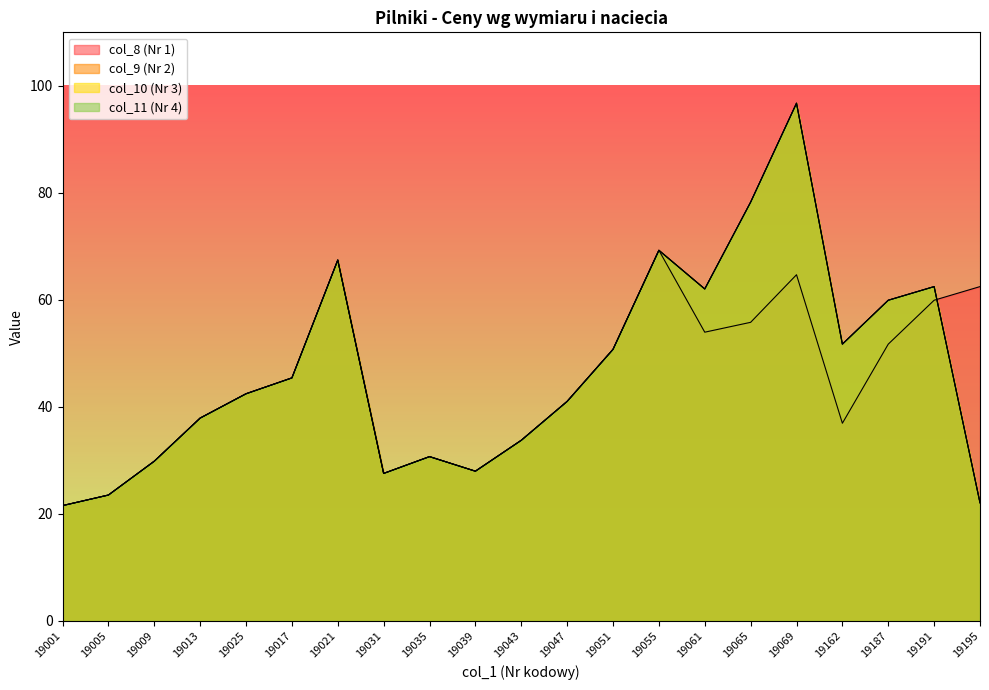

The value of col_11 at 19069 is 41.2. True or false?

False